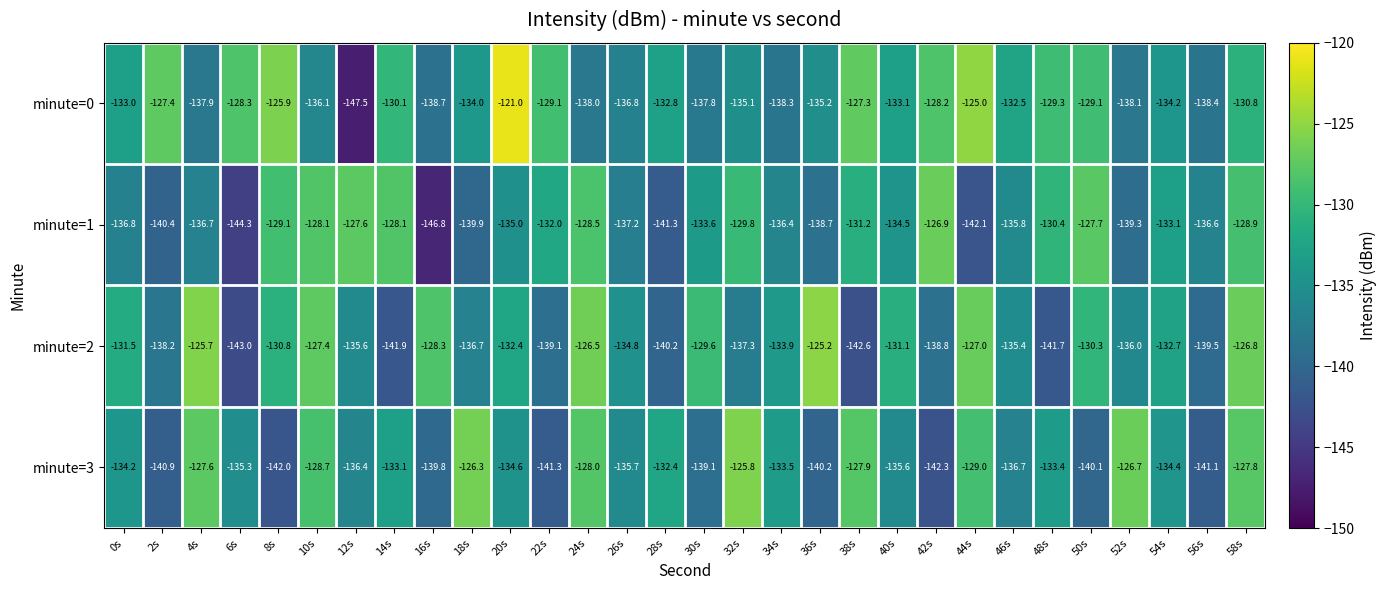

What is the sum of all minute=2 values?

-4020.0